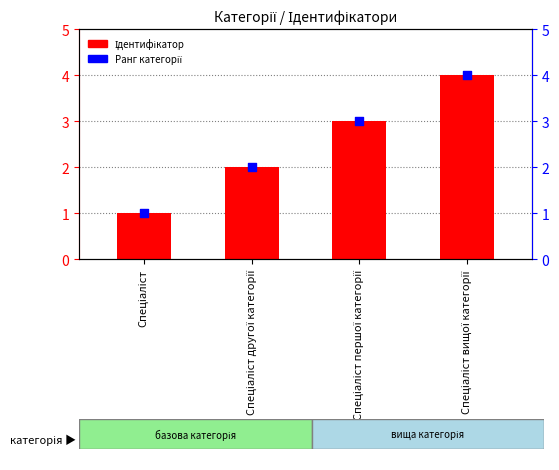

What are all the series names shown in the legend?

Ідентифікатор, Ранг категорії